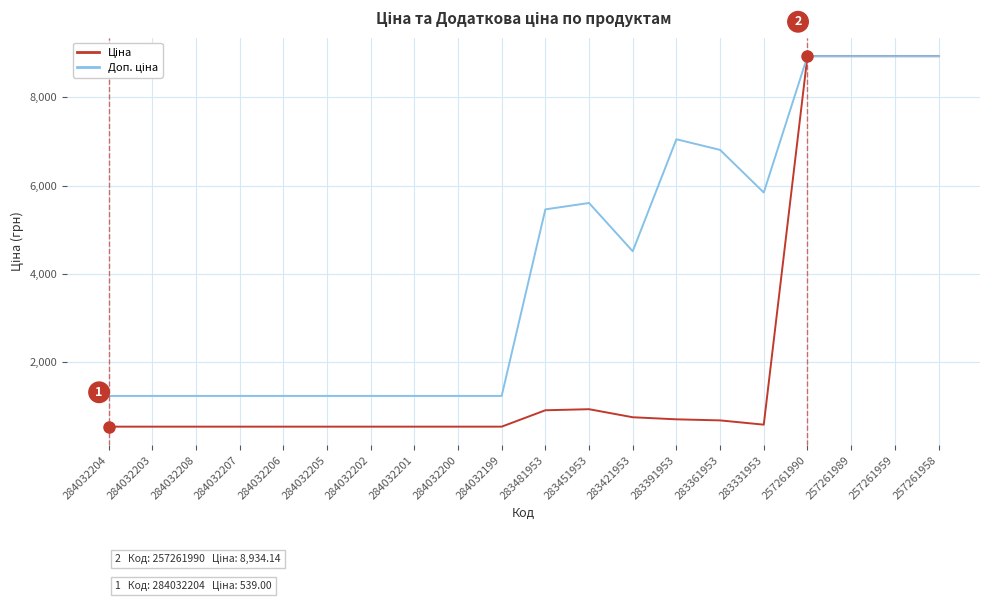

What is the maximum value shown in the chart?

8934.1